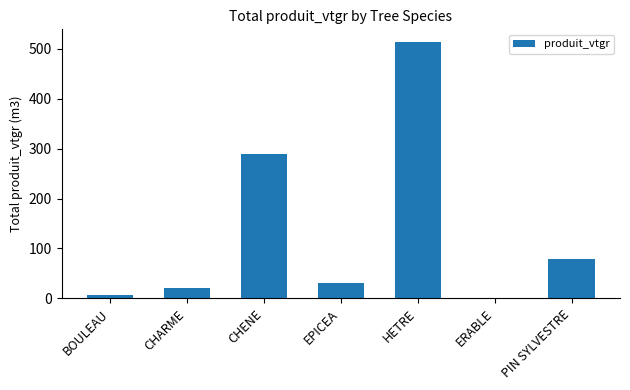

The chart shows a value of 19.9 at CHARME. True or false?

True